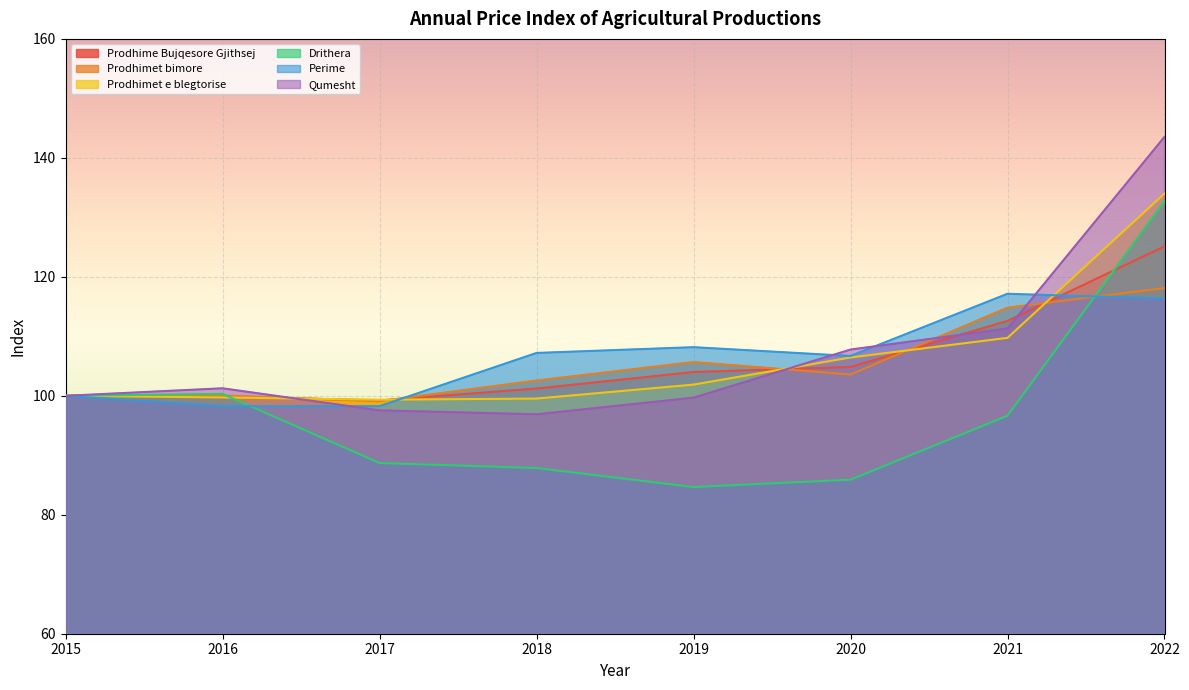

Rank the series by their maximum value, from lowest to highest.

Perime, Prodhimet bimore, Prodhime Bujqesore Gjithsej, Drithera, Prodhimet e blegtorise, Qumesht